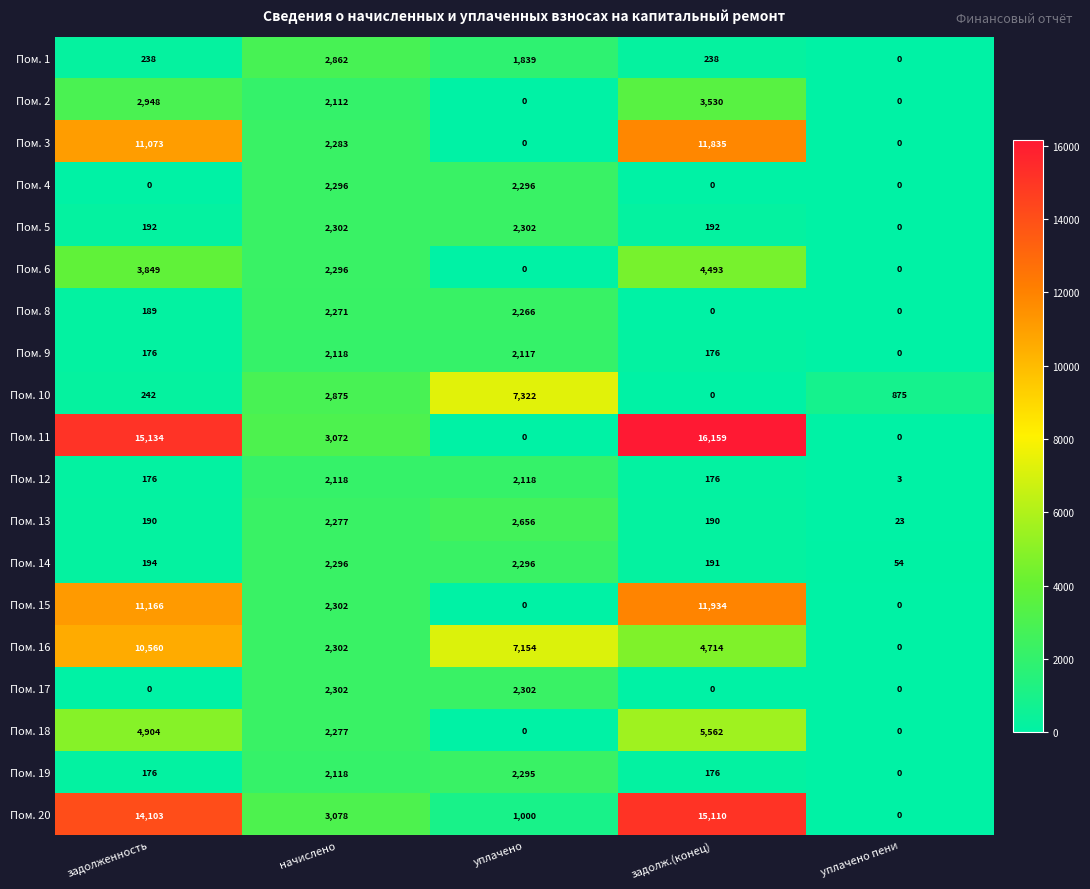

What is the difference between the highest and lowest values at задолженность?

15134